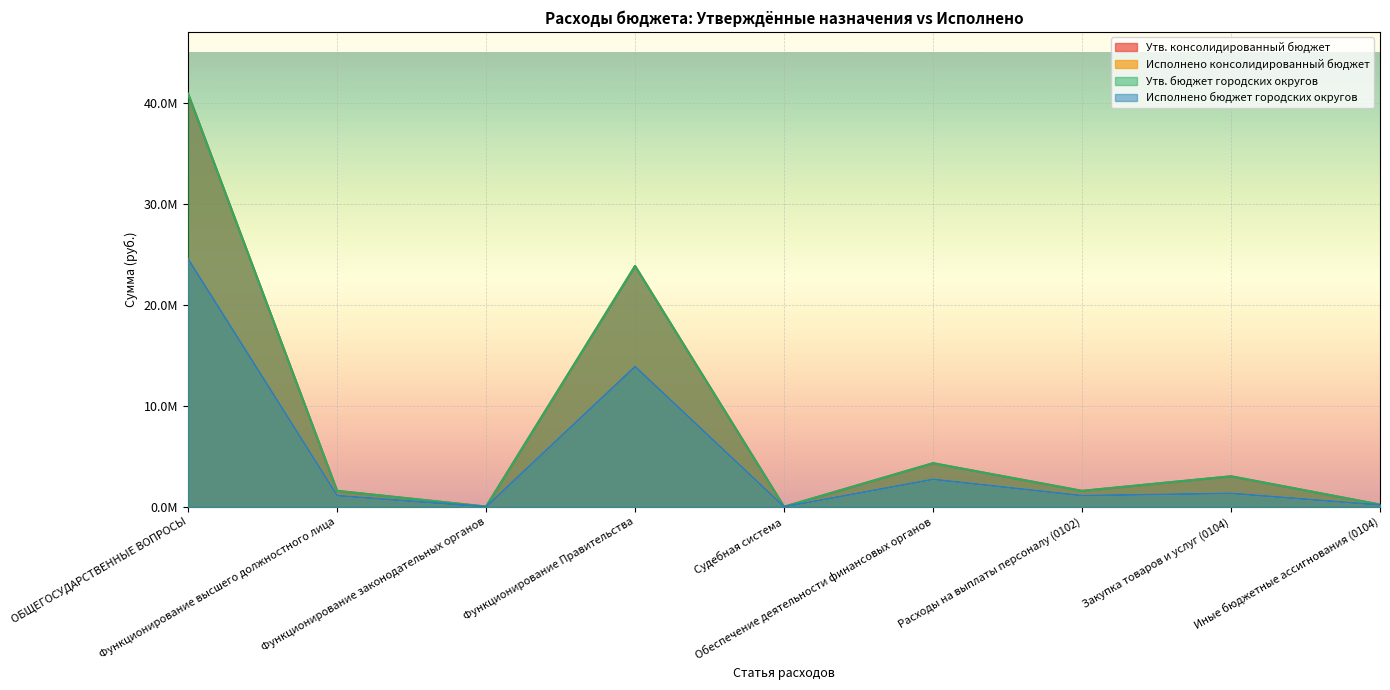

True or false: Утв. бюджет городских округов has a value of 1581740.0 at Расходы на выплаты персоналу (0102).

True